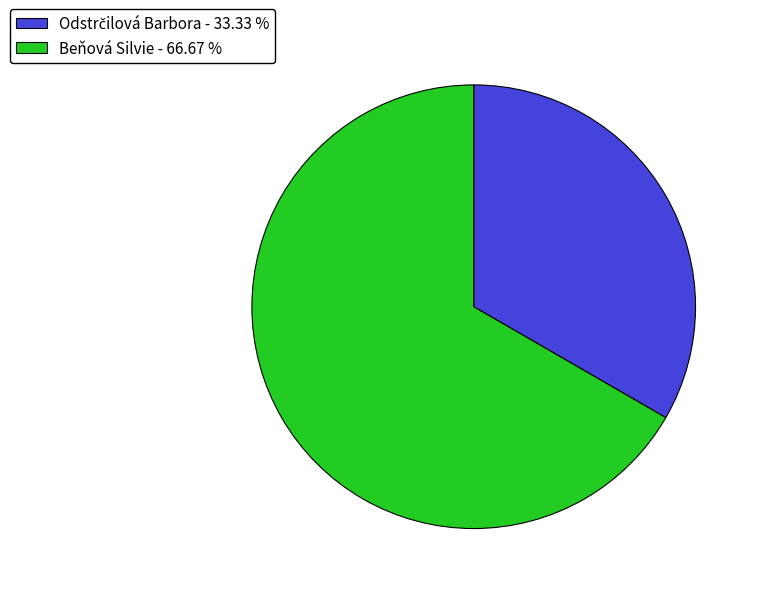

What is the largest slice in the pie chart?

Beňová Silvie